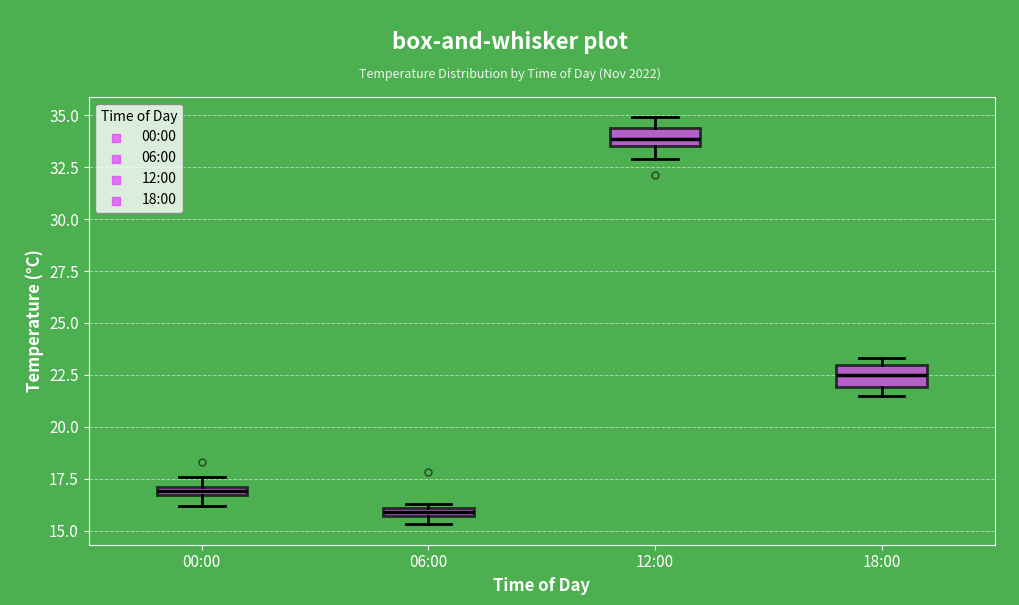

Where is the upper edge of the box for 06:00 on the y-axis? The values are not printed on the chart, so give them approximately, as read against the axis.

16.0